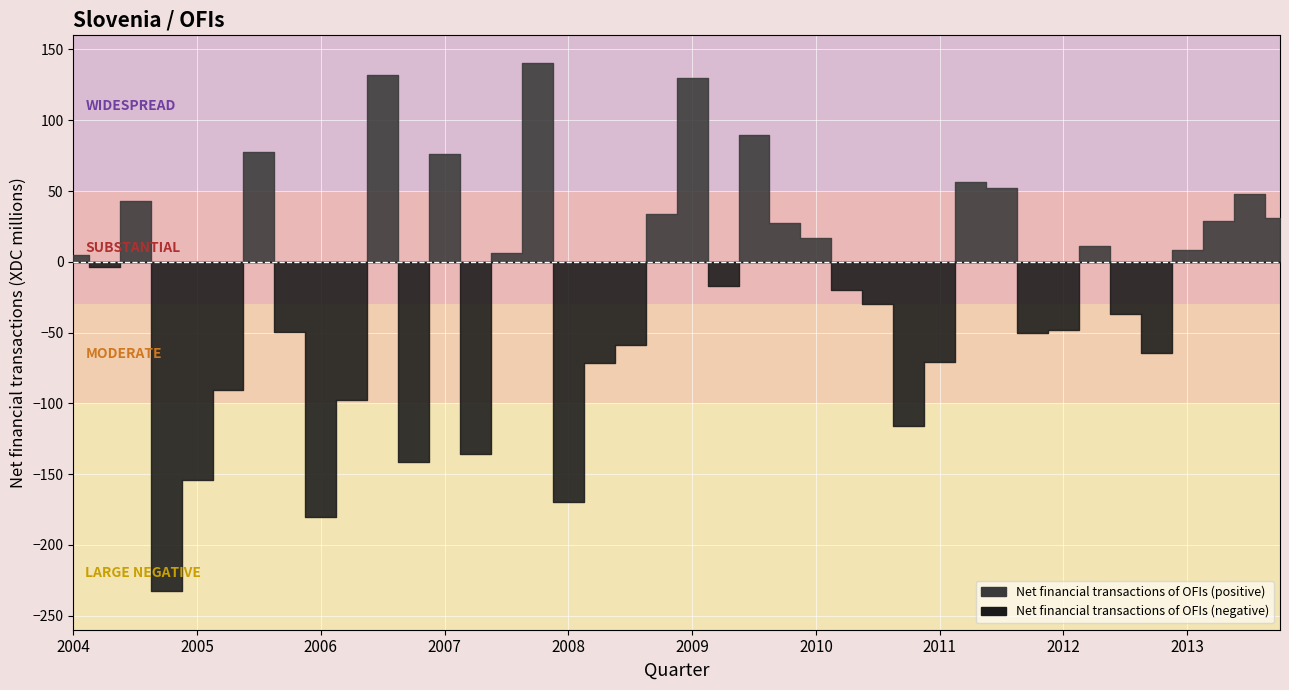

What is the value of the 1st point from the left?

5.0